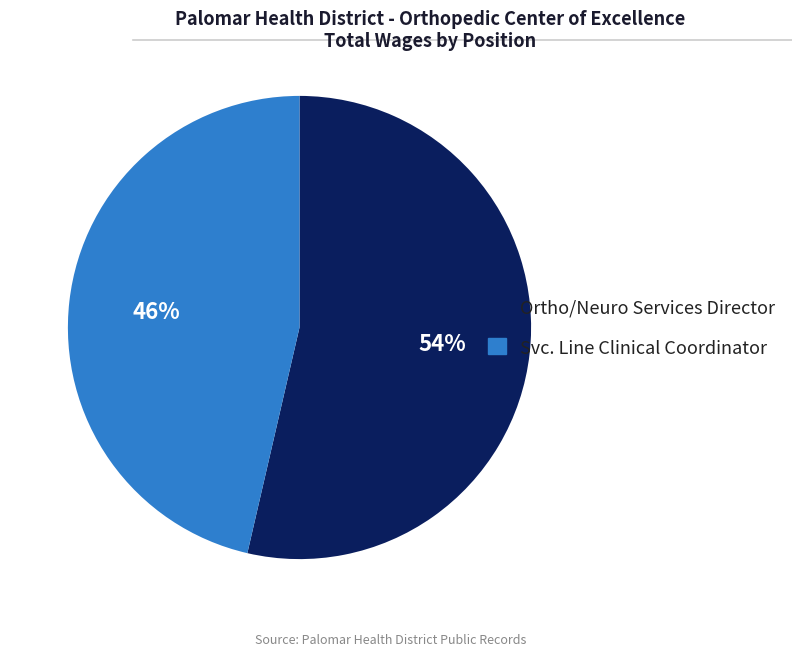

What is the ratio of the value at Svc. Line Clinical Coordinator to the value at Ortho/Neuro Services Director?

0.9